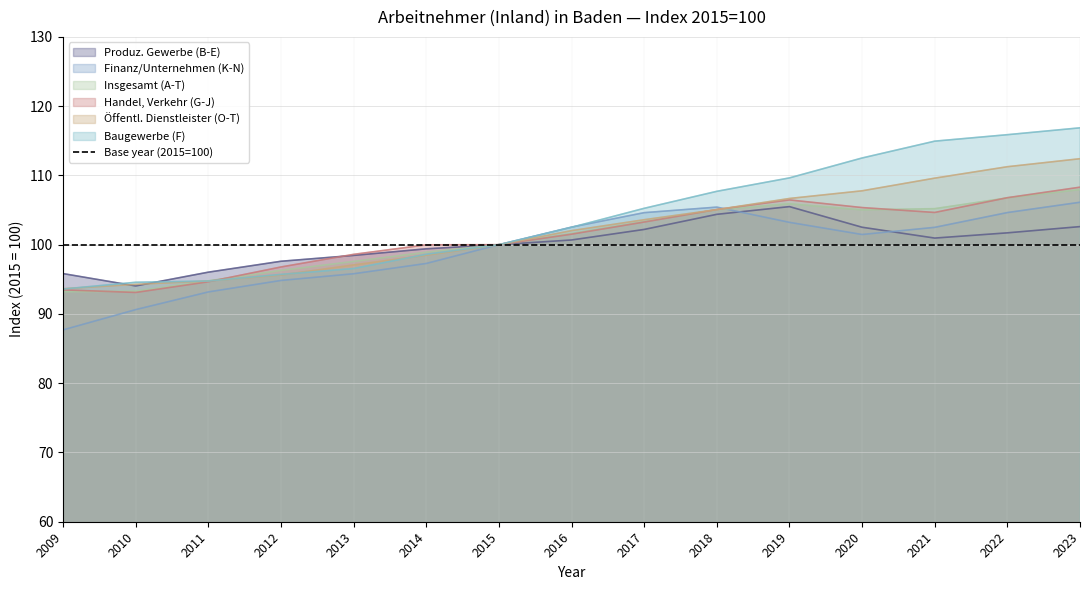

What is the difference between the maximum and minimum values in the Handel, Verkehr (G-J) series?

15.2